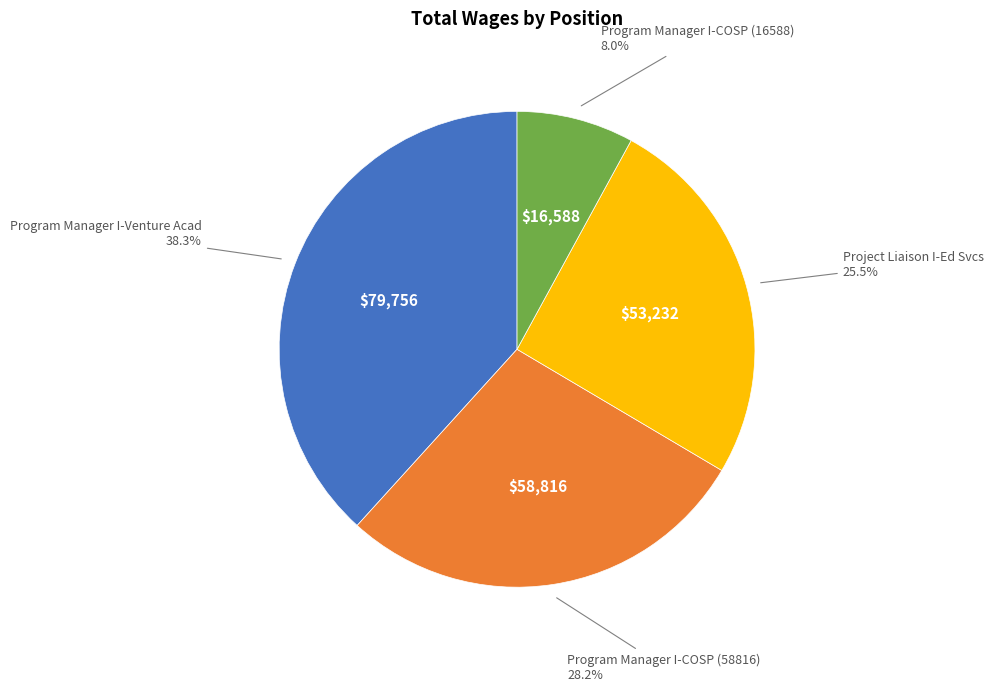

To the nearest percent, what is the average slice percentage?

25%